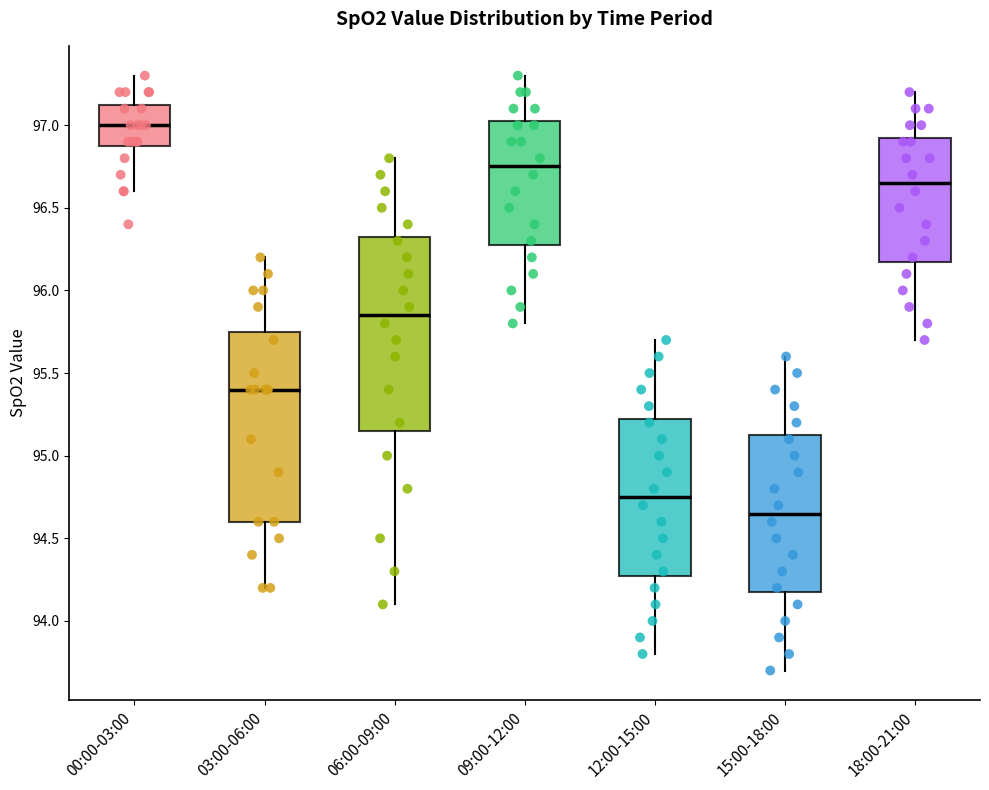

Reading left to right, read every box against the y-axis: the position of its median line, the range the box covers, and the ends of its whiskers. The values are not printed on the chart, so give them approximately, as read against the axis.

00:00-03:00: median 97.00, box 96.90 to 97.15, whiskers 96.60 to 97.30
03:00-06:00: median 95.40, box 94.60 to 95.75, whiskers 94.20 to 96.20
06:00-09:00: median 95.85, box 95.15 to 96.35, whiskers 94.10 to 96.80
09:00-12:00: median 96.75, box 96.30 to 97.05, whiskers 95.80 to 97.30
12:00-15:00: median 94.75, box 94.30 to 95.25, whiskers 93.80 to 95.70
15:00-18:00: median 94.65, box 94.20 to 95.15, whiskers 93.70 to 95.60
18:00-21:00: median 96.65, box 96.20 to 96.95, whiskers 95.70 to 97.20